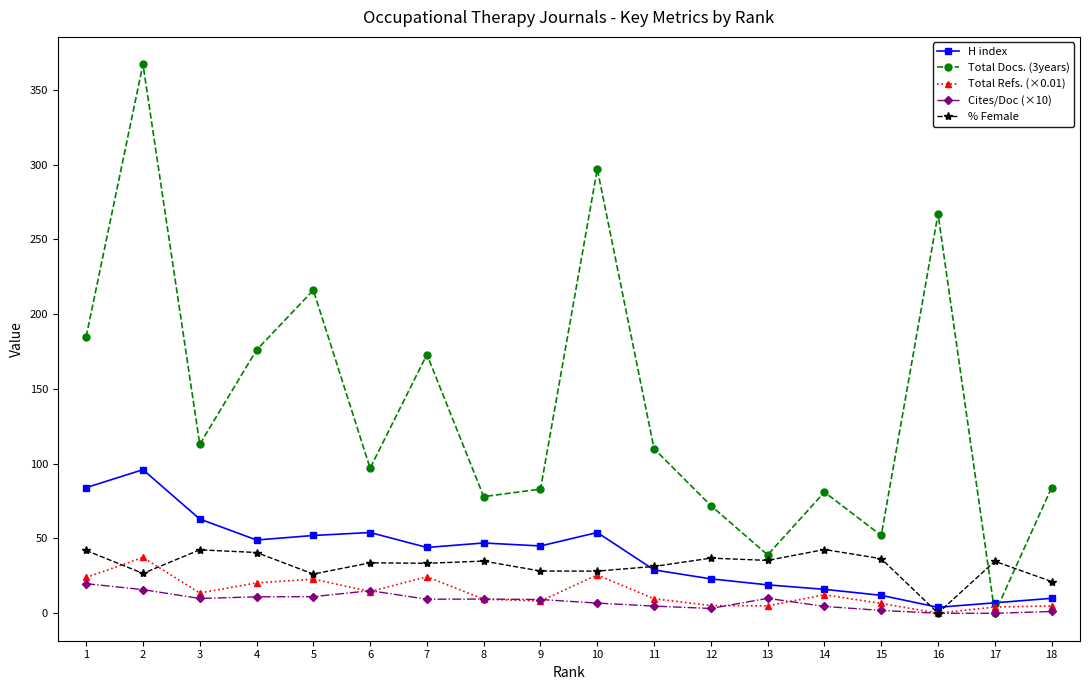

At how many categories does at least one series exceed 75?

14